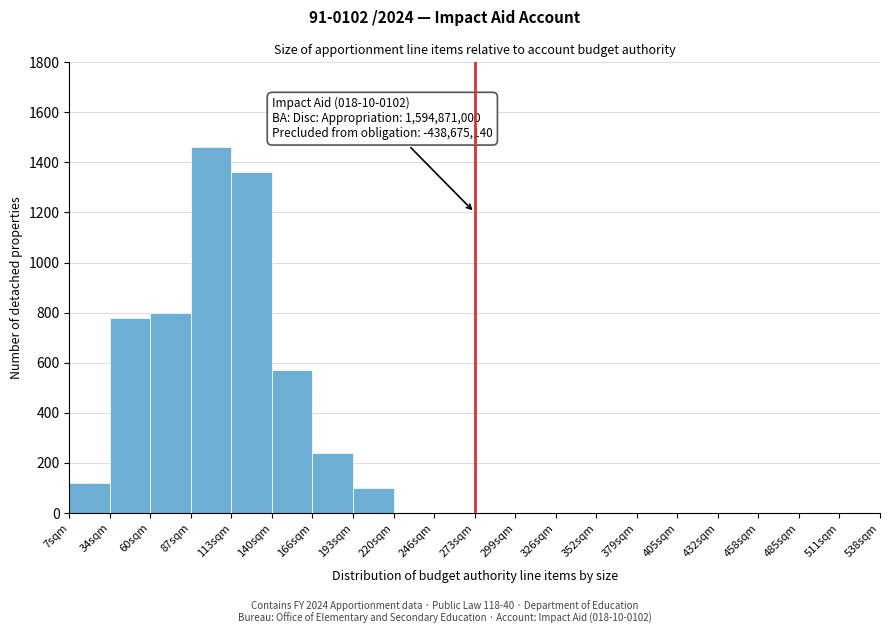

Reading right to left, extract all data points from this chart.

511sqm=0	485sqm=0	458sqm=0	432sqm=0	405sqm=0	379sqm=0	352sqm=0	326sqm=0	299sqm=0	273sqm=0	246sqm=0	220sqm=0	193sqm=100	166sqm=240	140sqm=570	113sqm=1360	87sqm=1460	60sqm=800	34sqm=780	7sqm=120